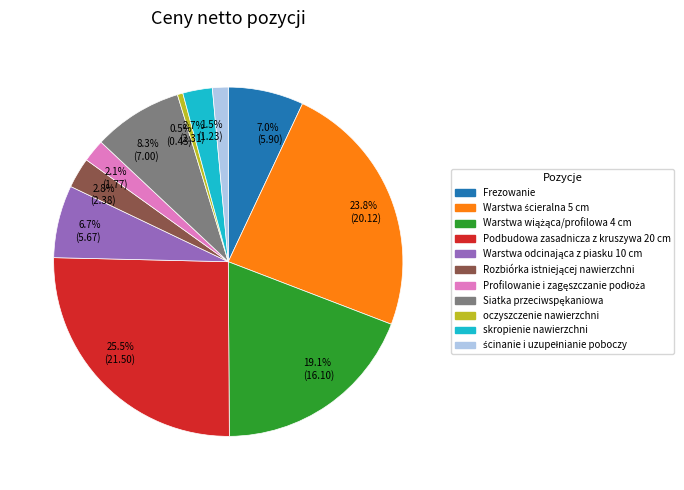

Is there any slice that represents more than half of the pie?

No